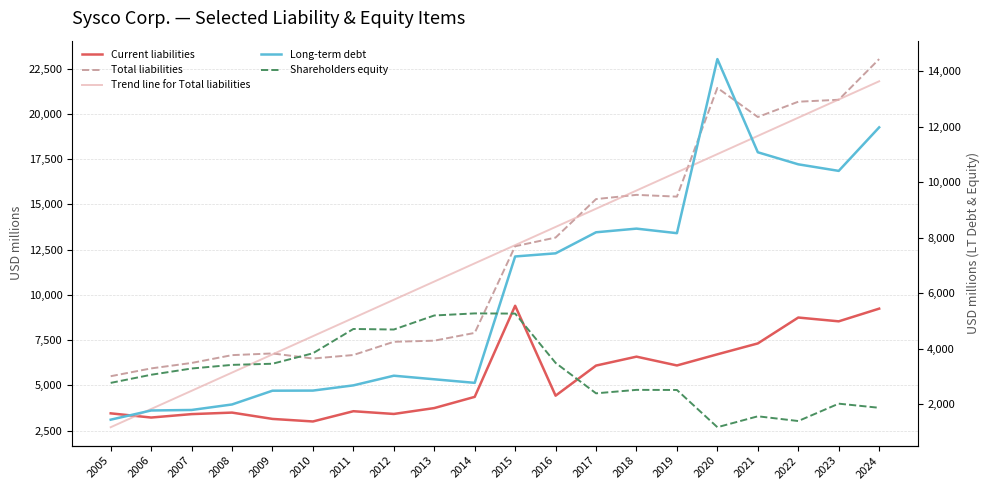

Is the value of Total liabilities at 2008 greater than the value of Trend line for Total liabilities at 2016?

No